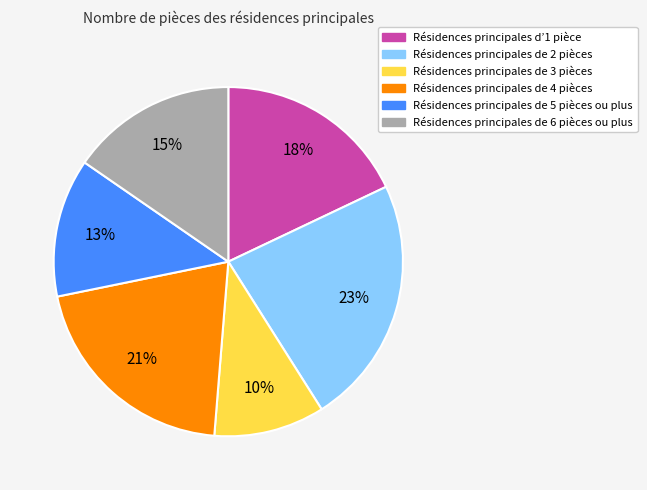

Does any single category account for the majority?

No